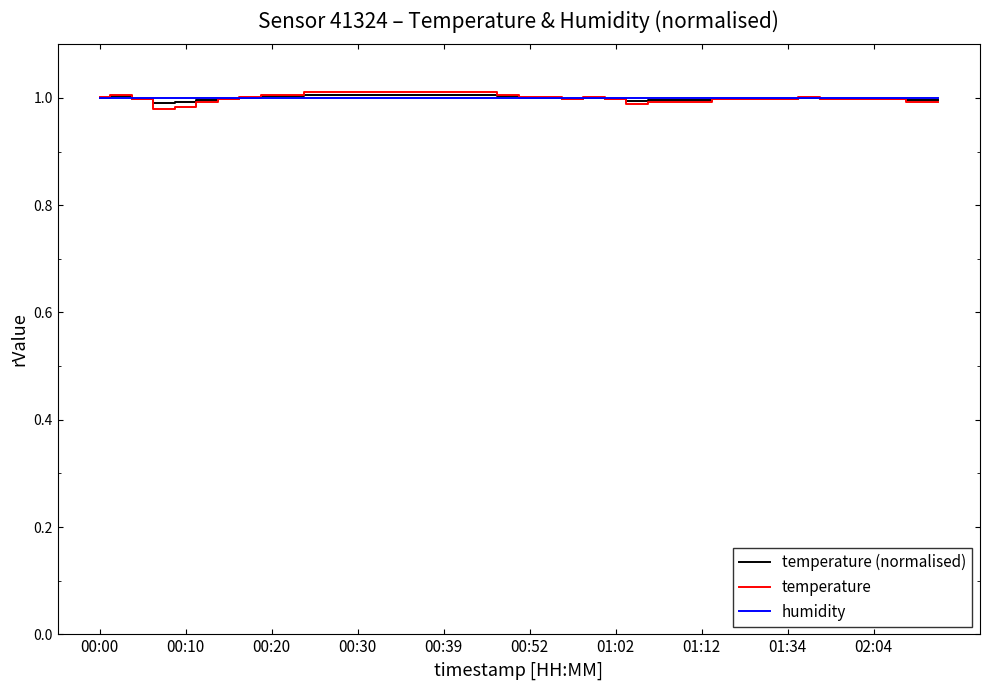

Which series has the largest range (max minus min)?

temperature